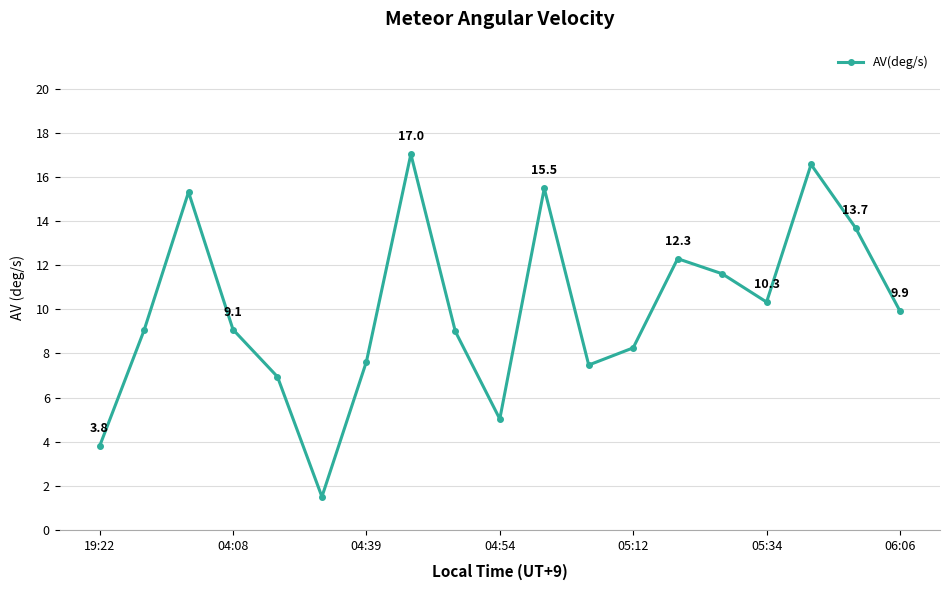

What is the sum of all values?

189.9